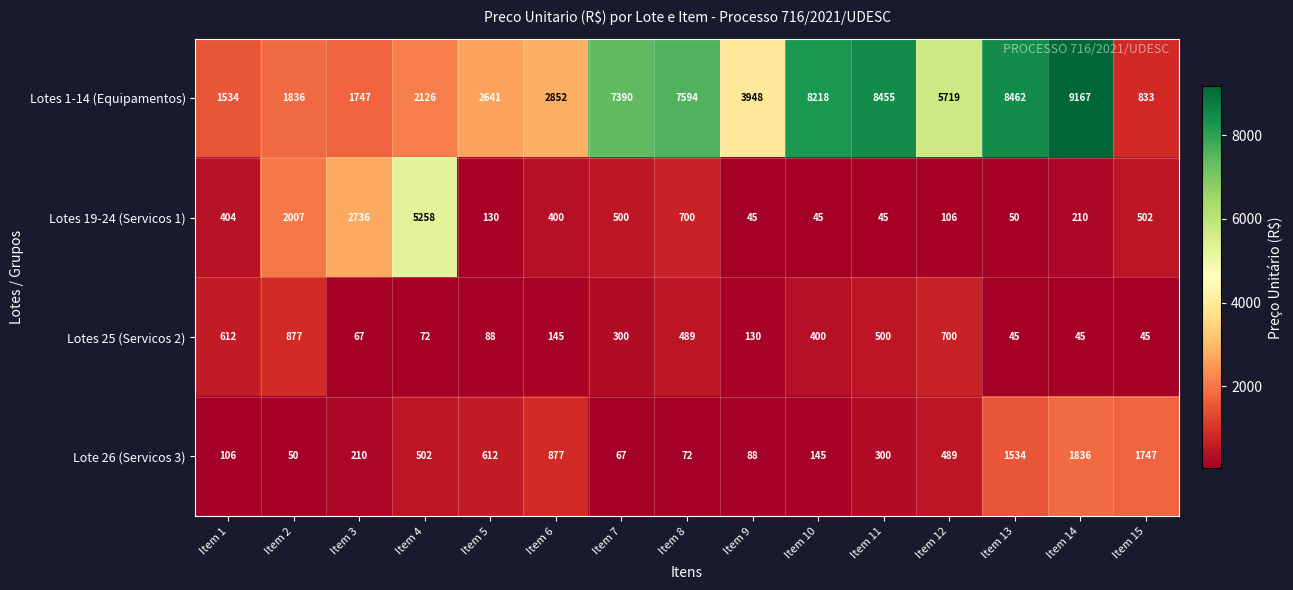

Which series has the largest total across all categories?

Lotes 1-14 (Equipamentos)